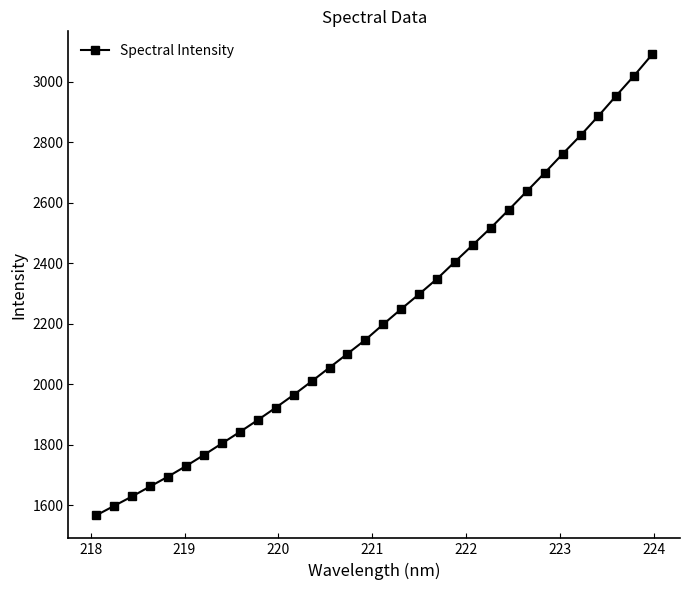

What is the difference between the maximum and minimum values?

1524.7